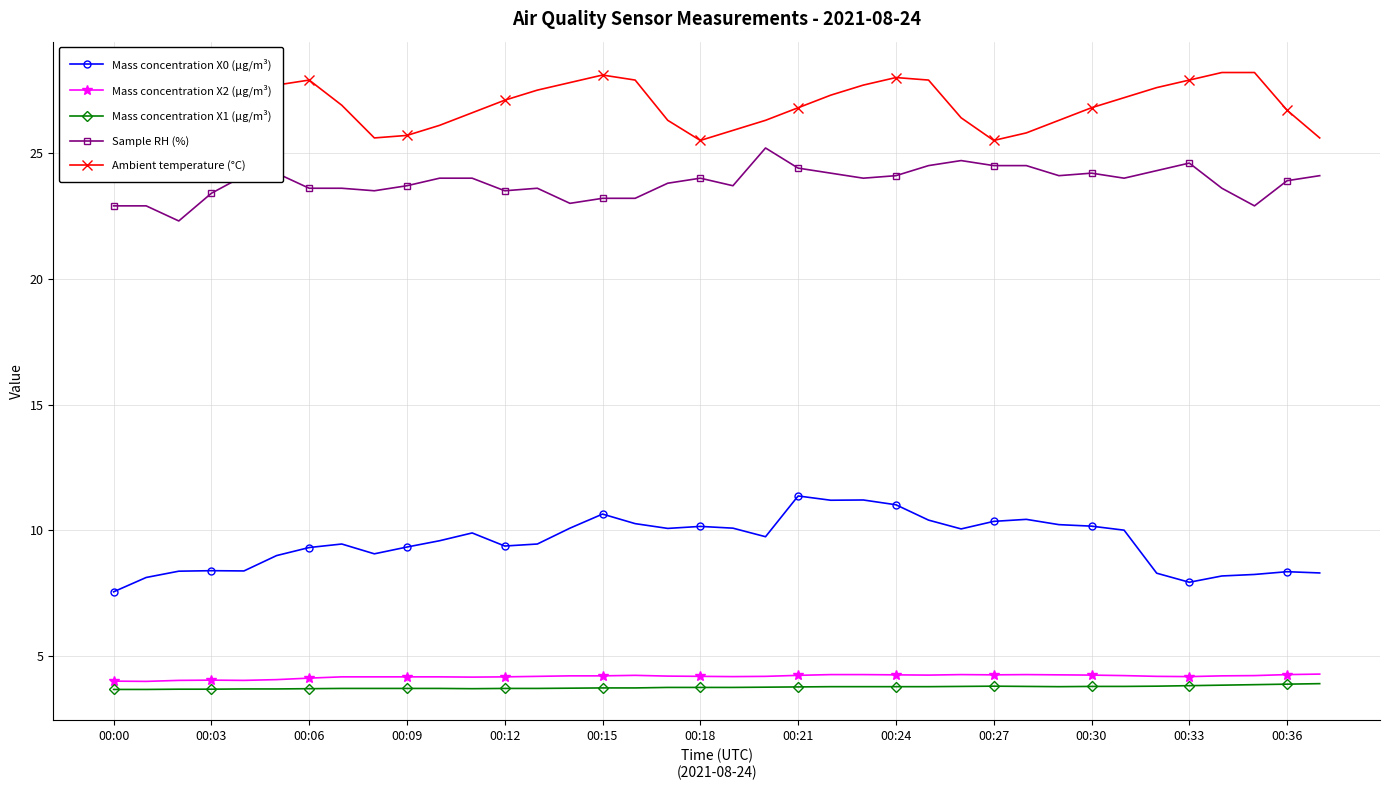

What is the minimum value for Mass concentration X2 (μg/m³)?

4.0